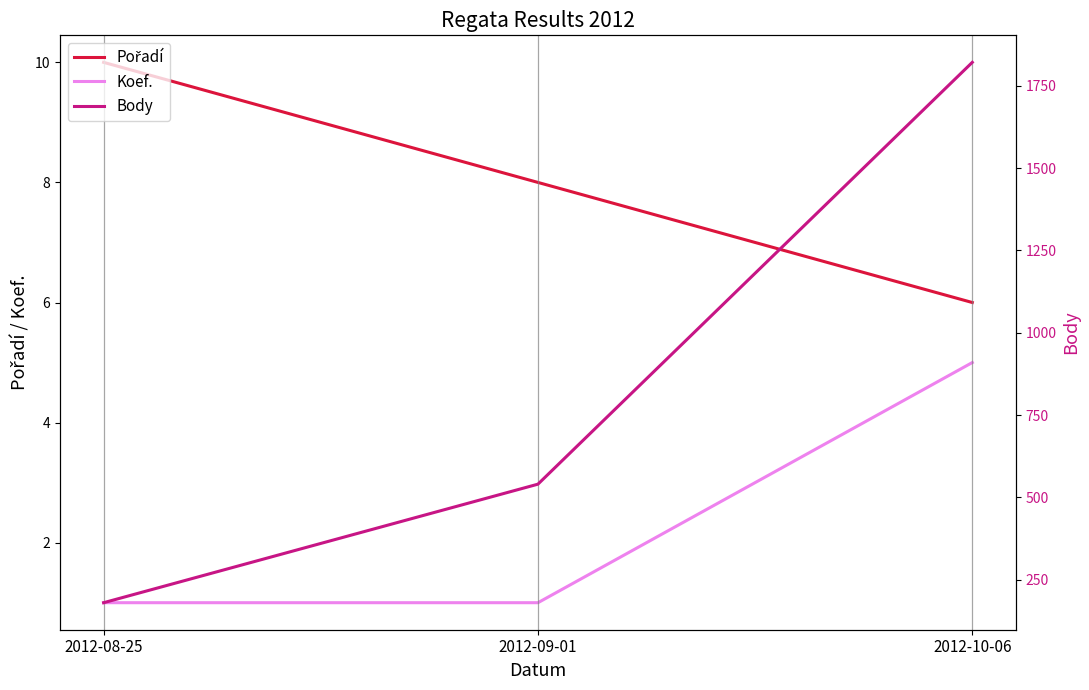

The value of Koef. at 2012-10-06 is 5. True or false?

True